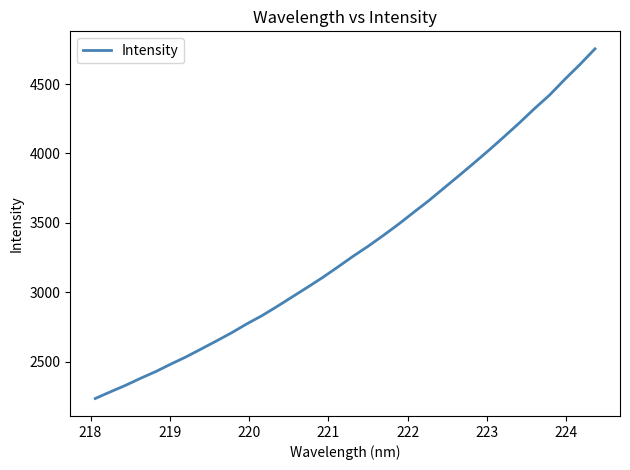

What is the smallest value displayed?

2236.6